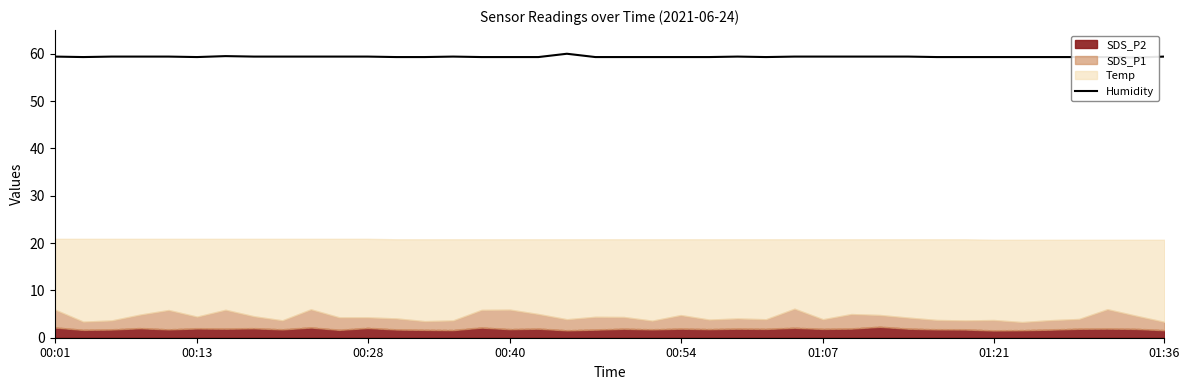

What is the maximum value for SDS_P2?

2.3